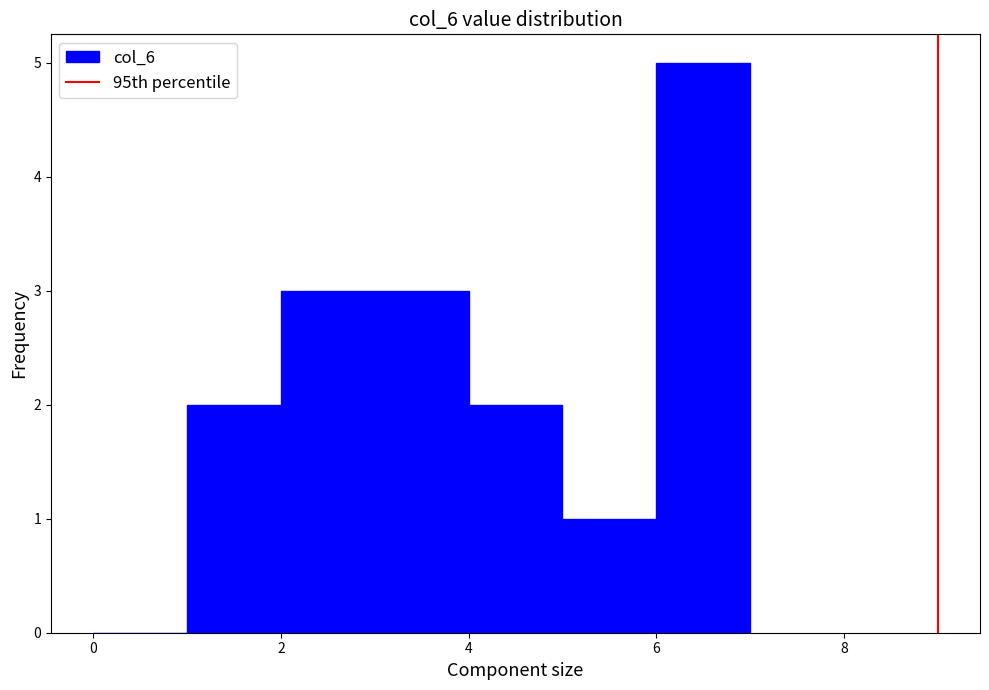

Reading left to right, list every bar in this chart as the range it spans on the x-axis followed by its height. The values are not printed on the chart, so give them approximately, as read against the axis.

0 to 1: 0
1 to 2: 2
2 to 3: 3
3 to 4: 3
4 to 5: 2
5 to 6: 1
6 to 7: 5